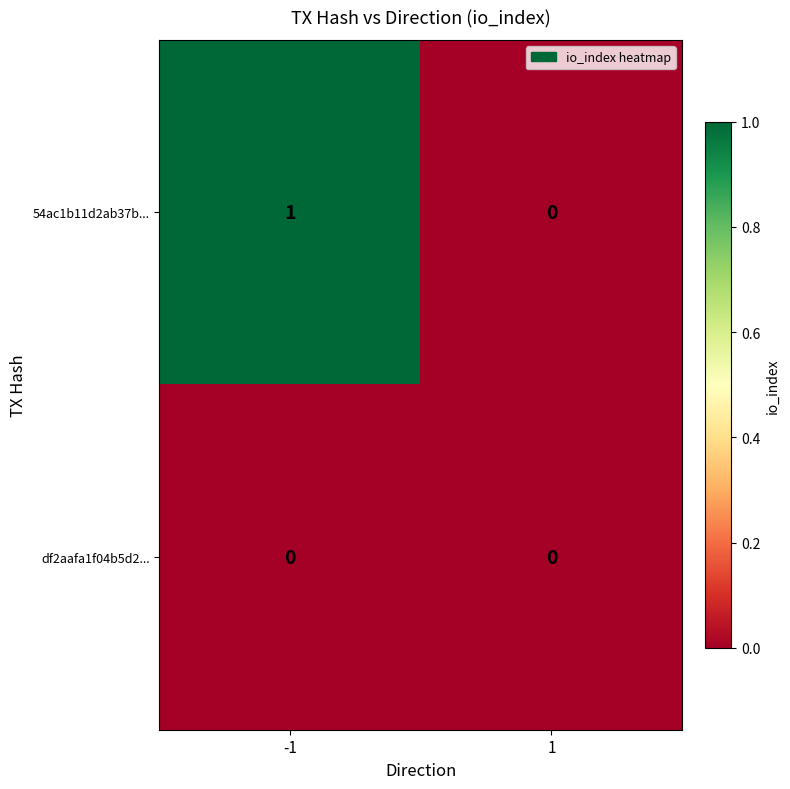

Which series changed the most between -1 and 1?

54ac1b11d2ab37b...